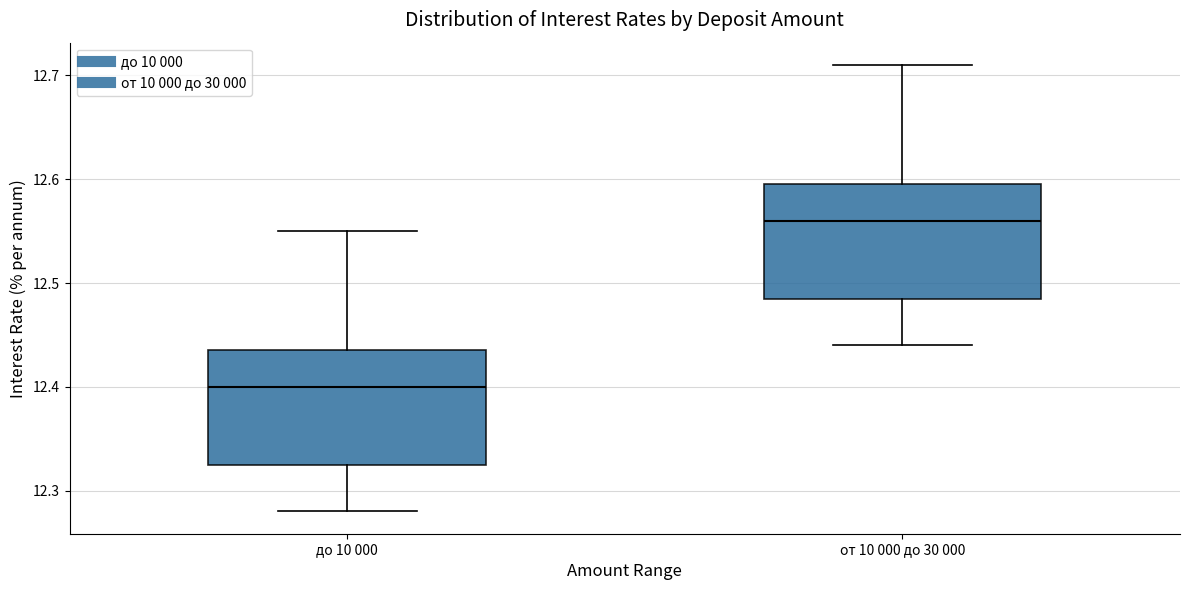

Where is the upper edge of the box for до 10 000 on the y-axis? The values are not printed on the chart, so give them approximately, as read against the axis.

12.44